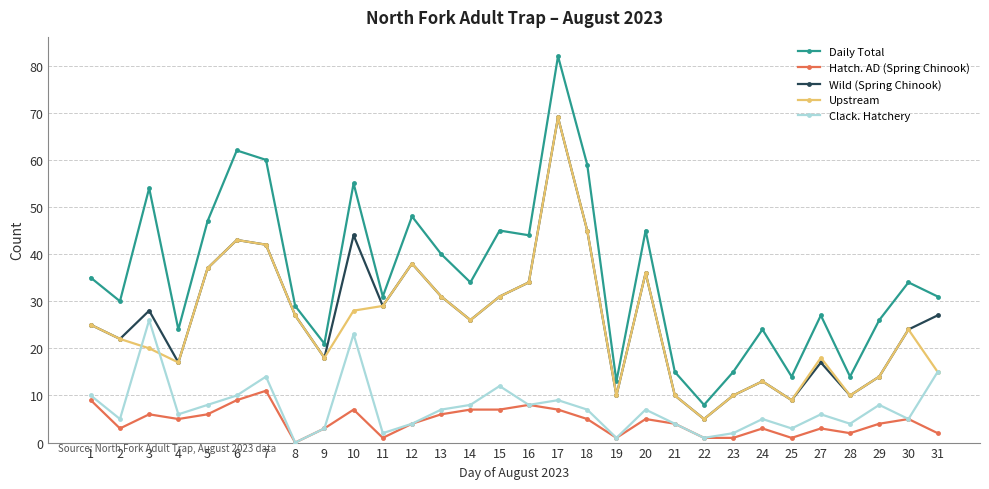

Where does the Wild (Spring Chinook) series first go above 27?

3